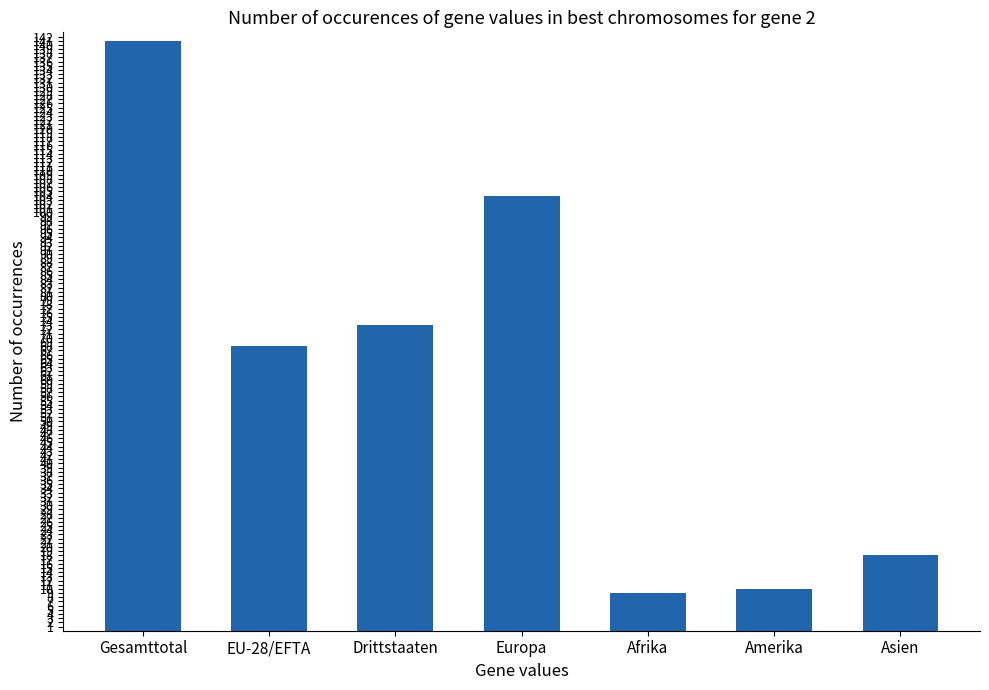

What is the maximum value shown in the chart?

141